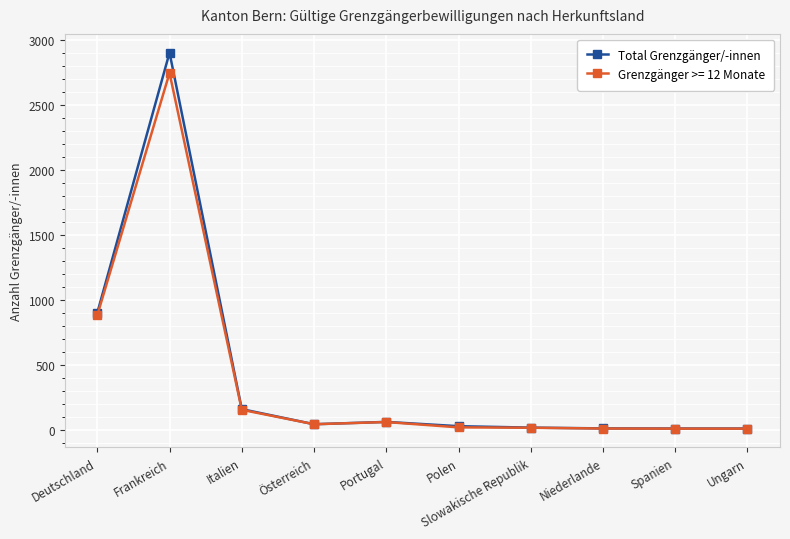

At which category does Grenzgänger >= 12 Monate reach its first local peak?

Frankreich